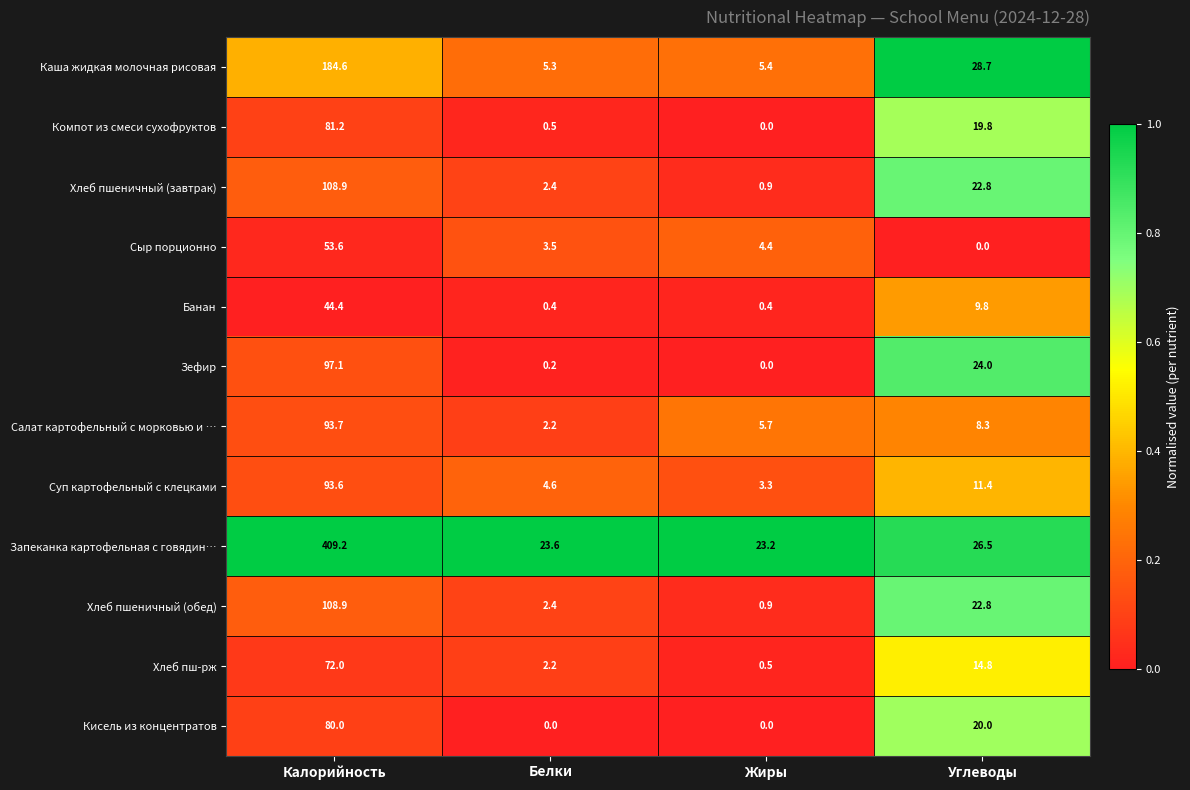

Rank the categories by Хлеб пш-рж value from lowest to highest.

Жиры, Белки, Углеводы, Калорийность